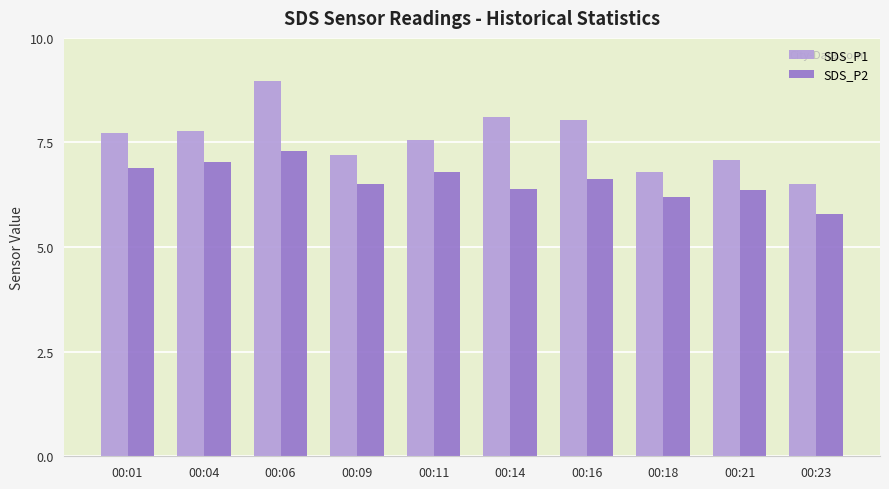

At which label does SDS_P2 first exceed 6?

00:01